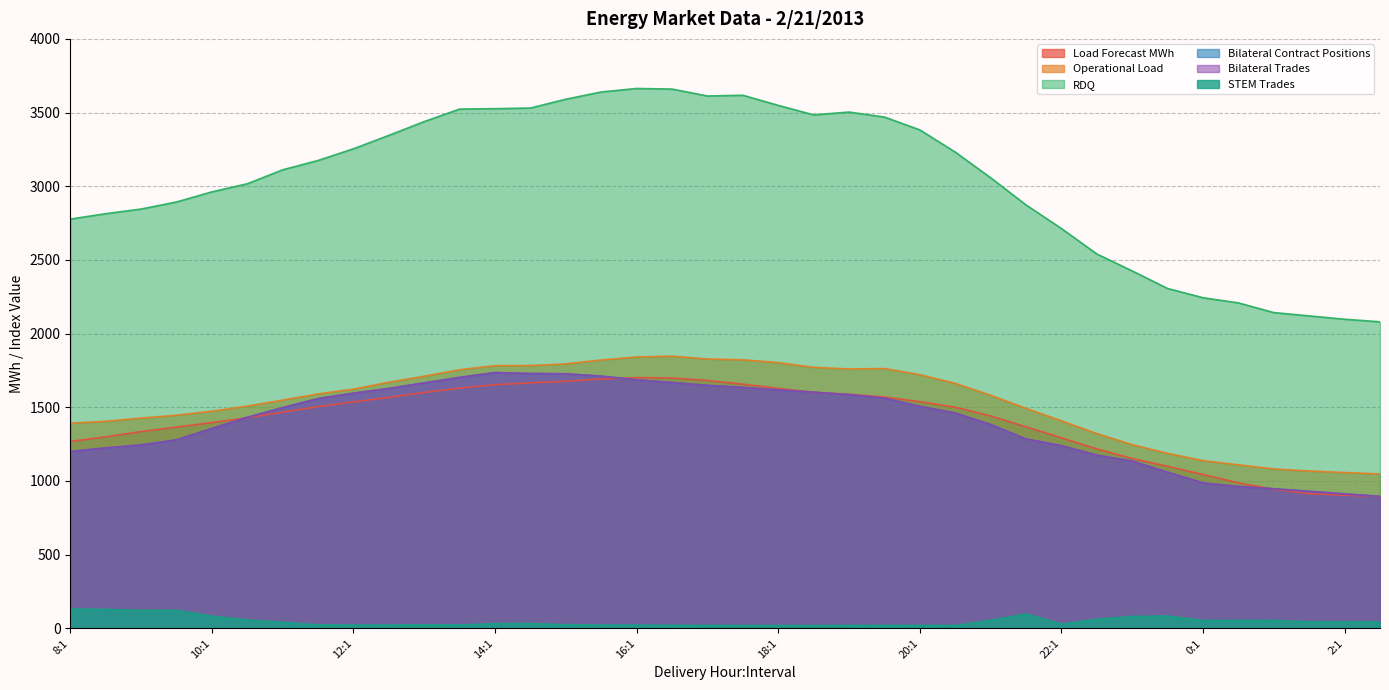

What is the value of the Load Forecast MWh point at the 27th from the left?

1441.2